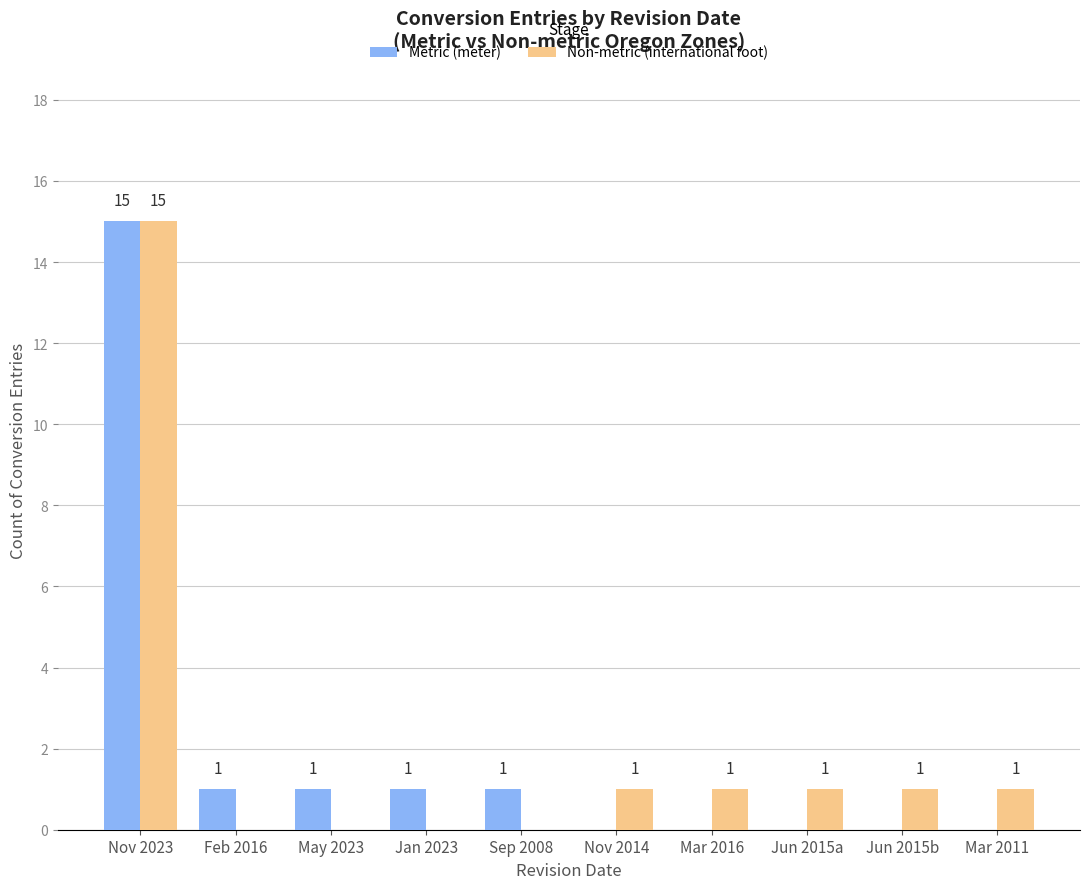

Which series has the largest total across all categories?

Non-metric (international foot)